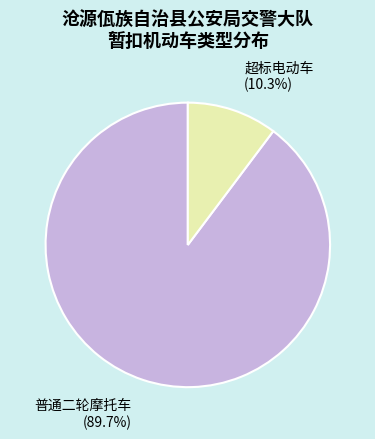

Which slice is the largest?

普通二轮摩托车